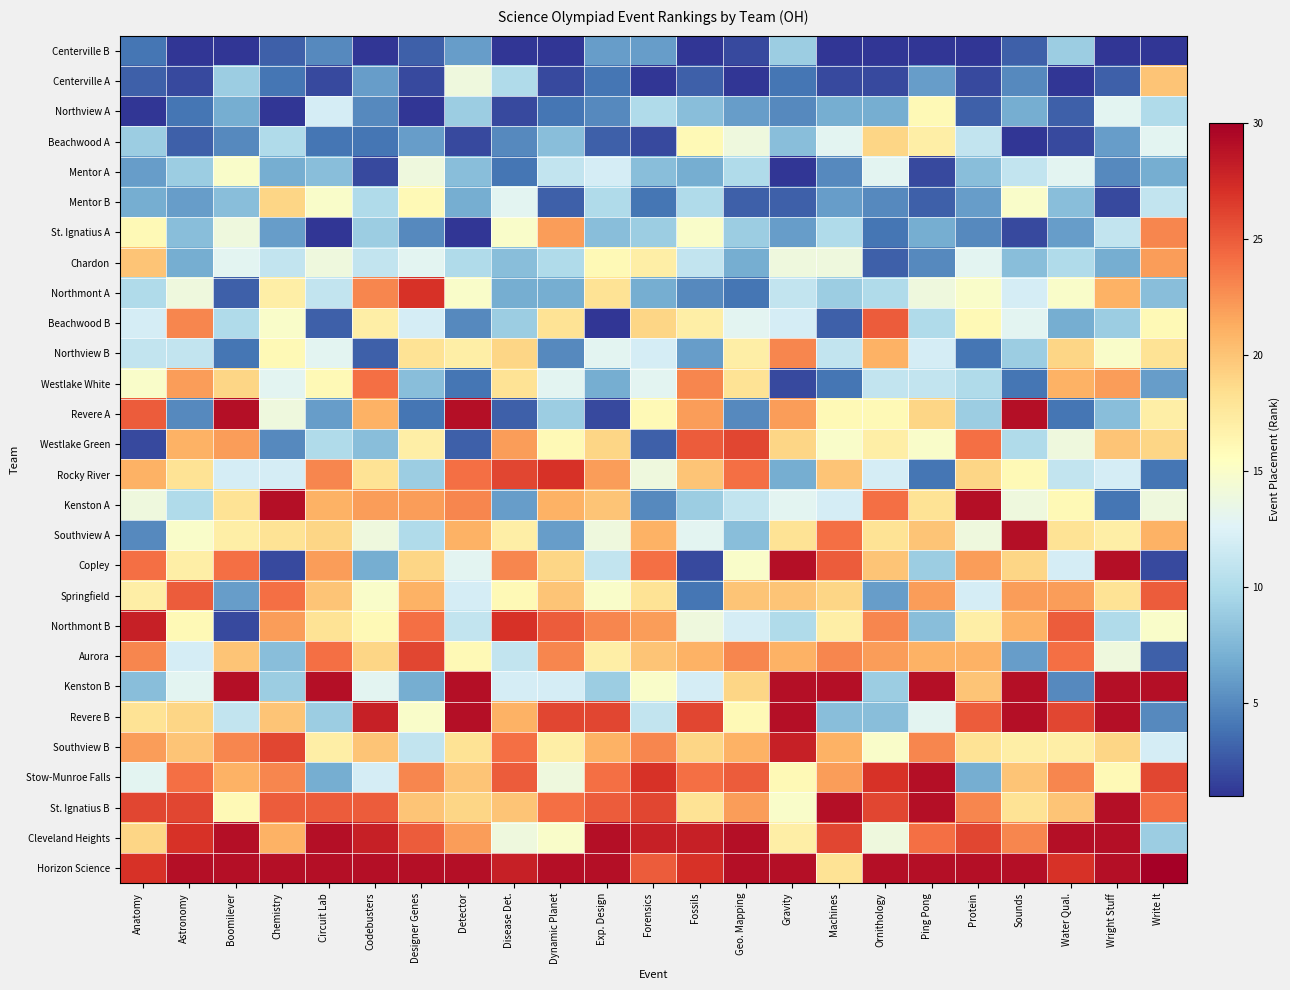

How many data points does each series have?

23